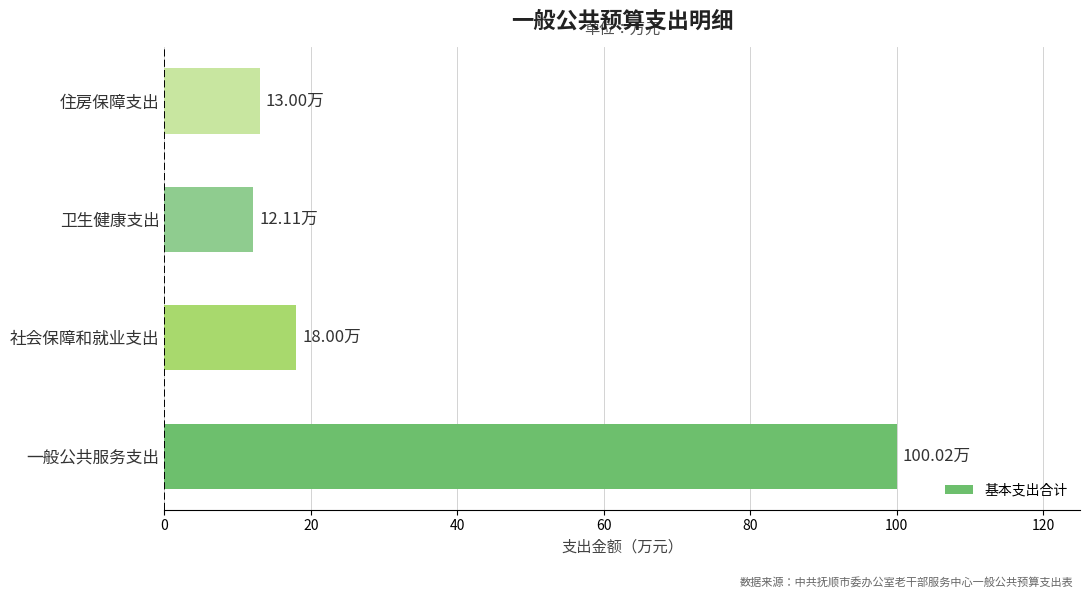

Which category has the highest value across all series?

一般公共服务支出